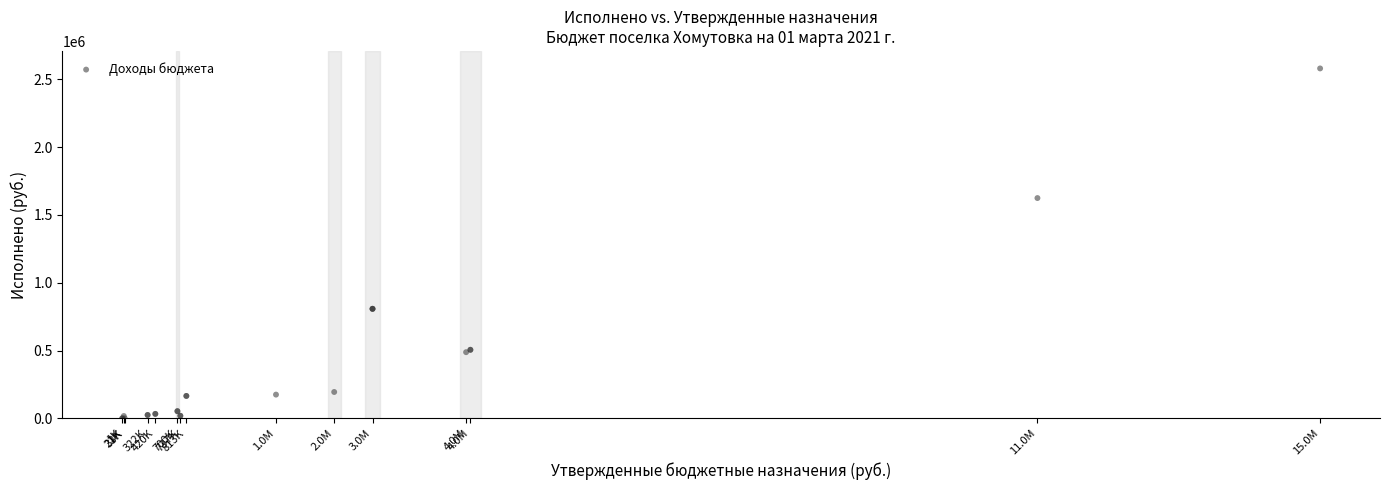

What Y value in the scatter plot is closest to 1289763?

1623934.5